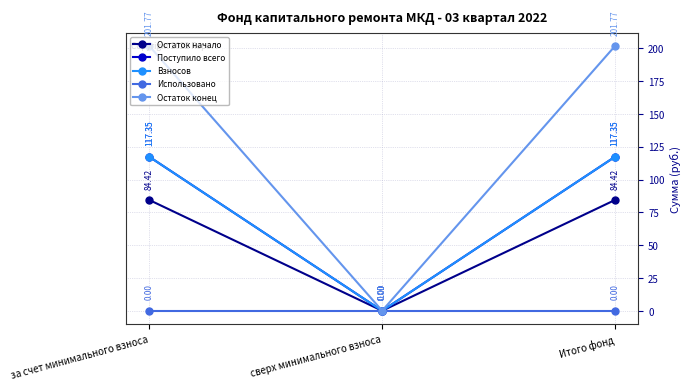

Is this an area chart (filled region under the line)?

No